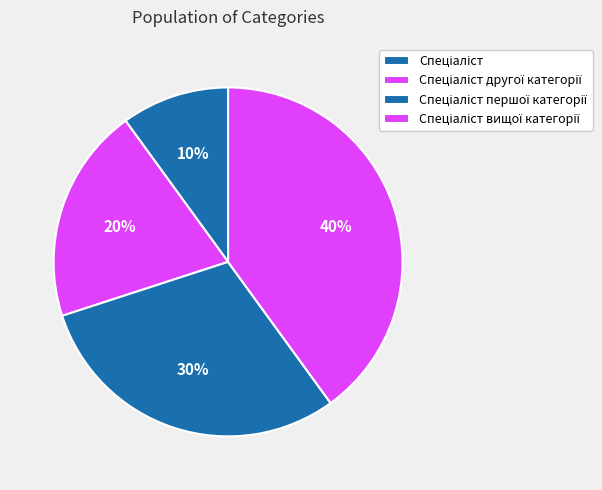

Is Спеціаліст першої категорії the majority of the pie?

No